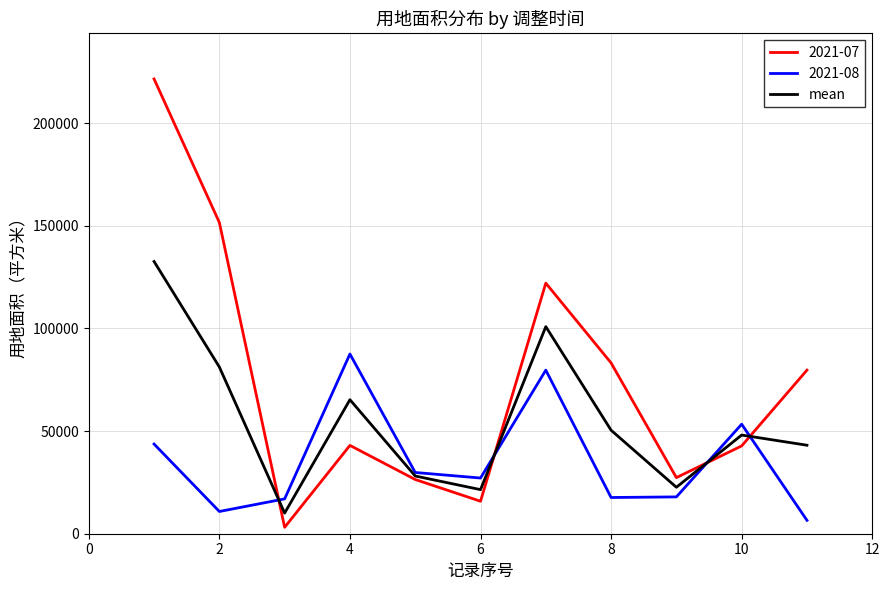

Which series has the largest total across all categories?

2021-07